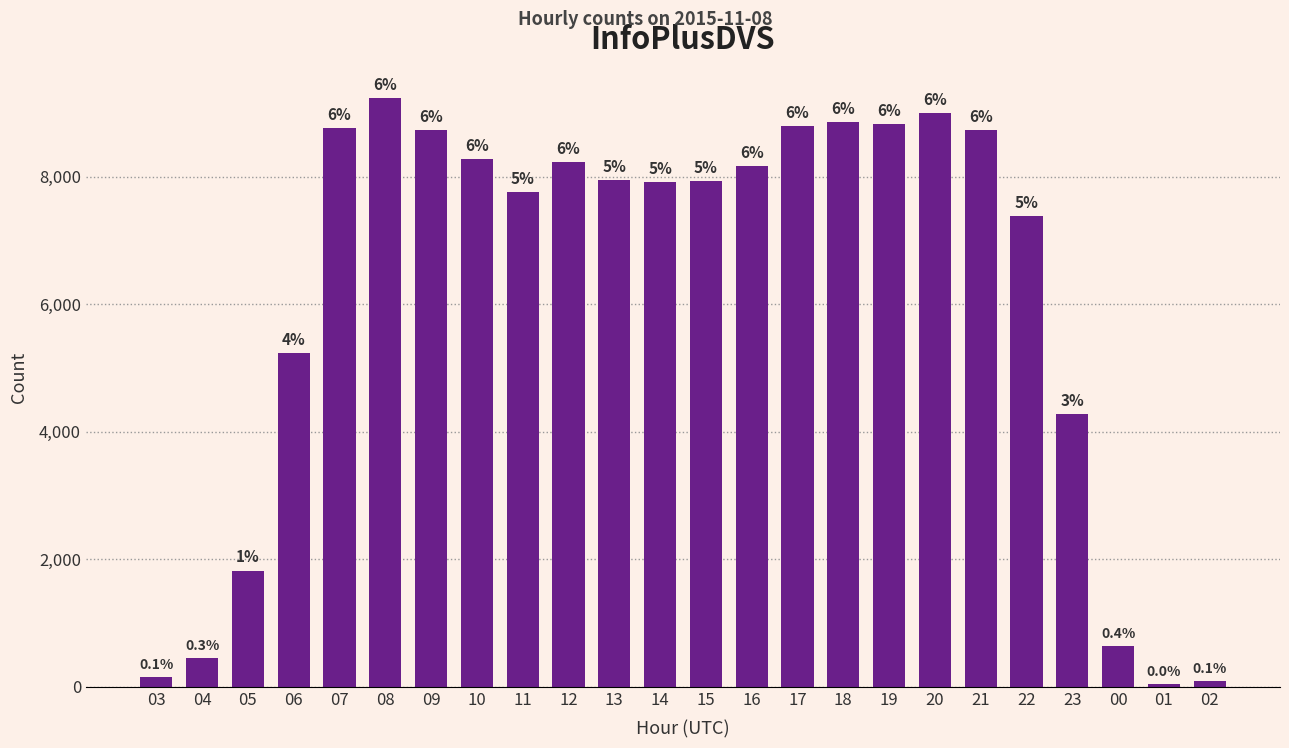

Which label corresponds to the largest value in the chart?

08